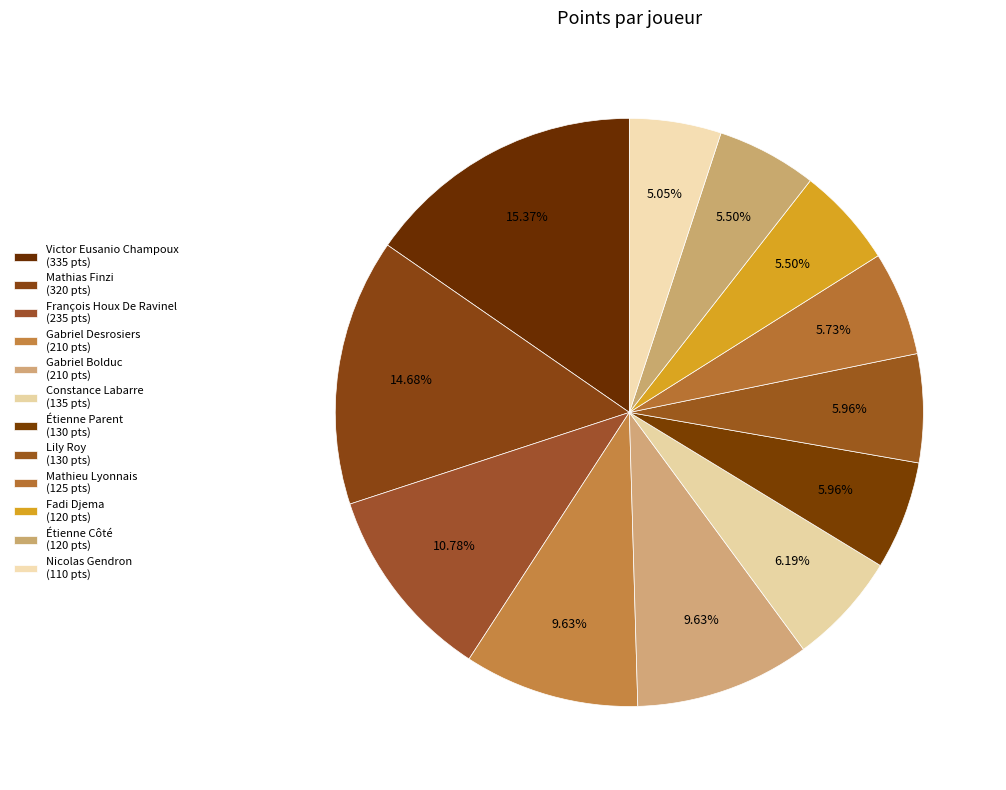

Count the number of slices in the pie.

12